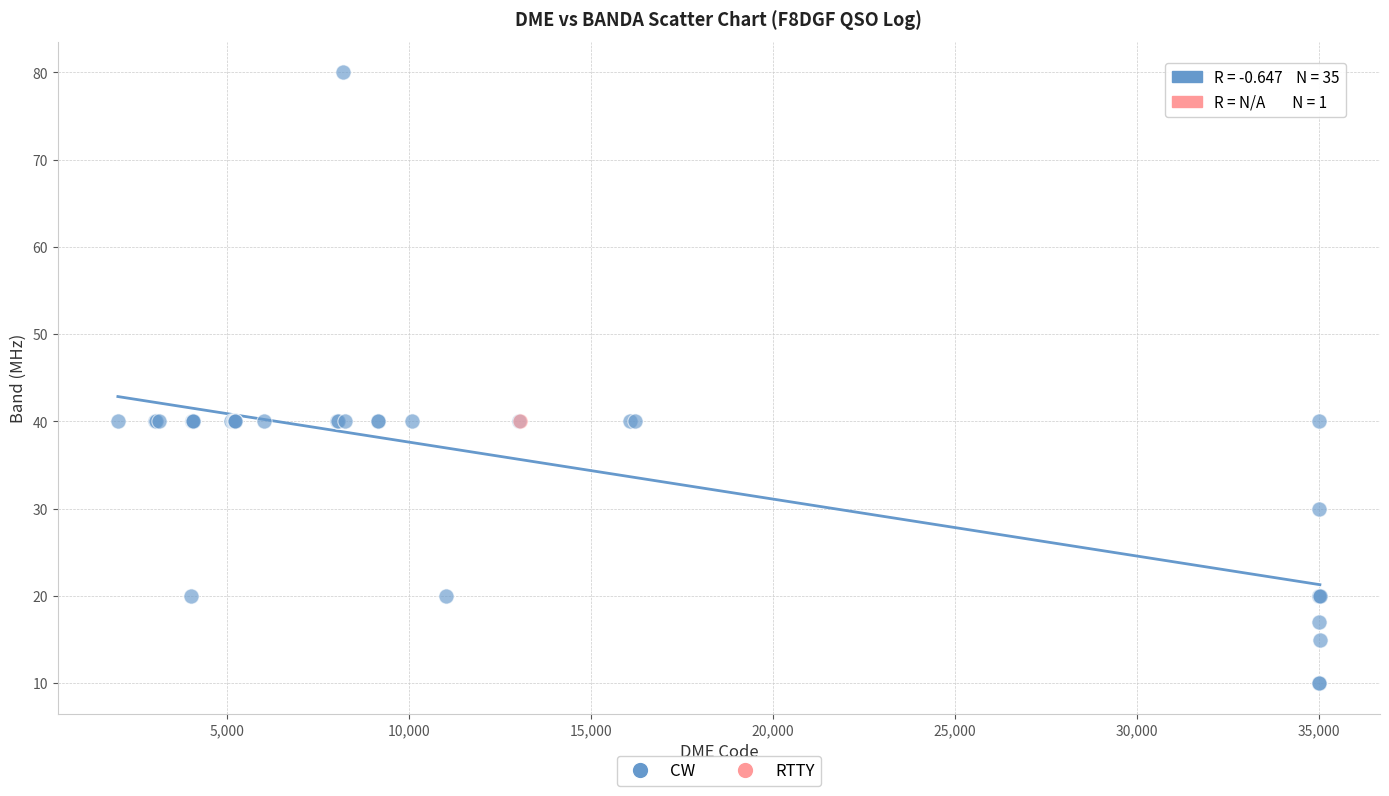

What are all the series names shown in the legend?

CW, RTTY